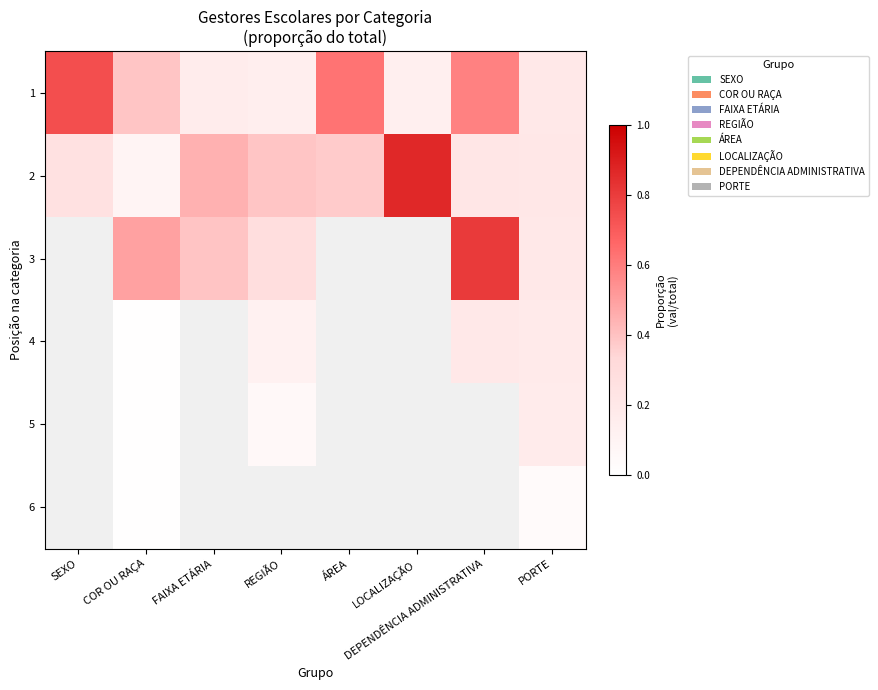

Which category has the highest value across all series?

LOCALIZAÇÃO